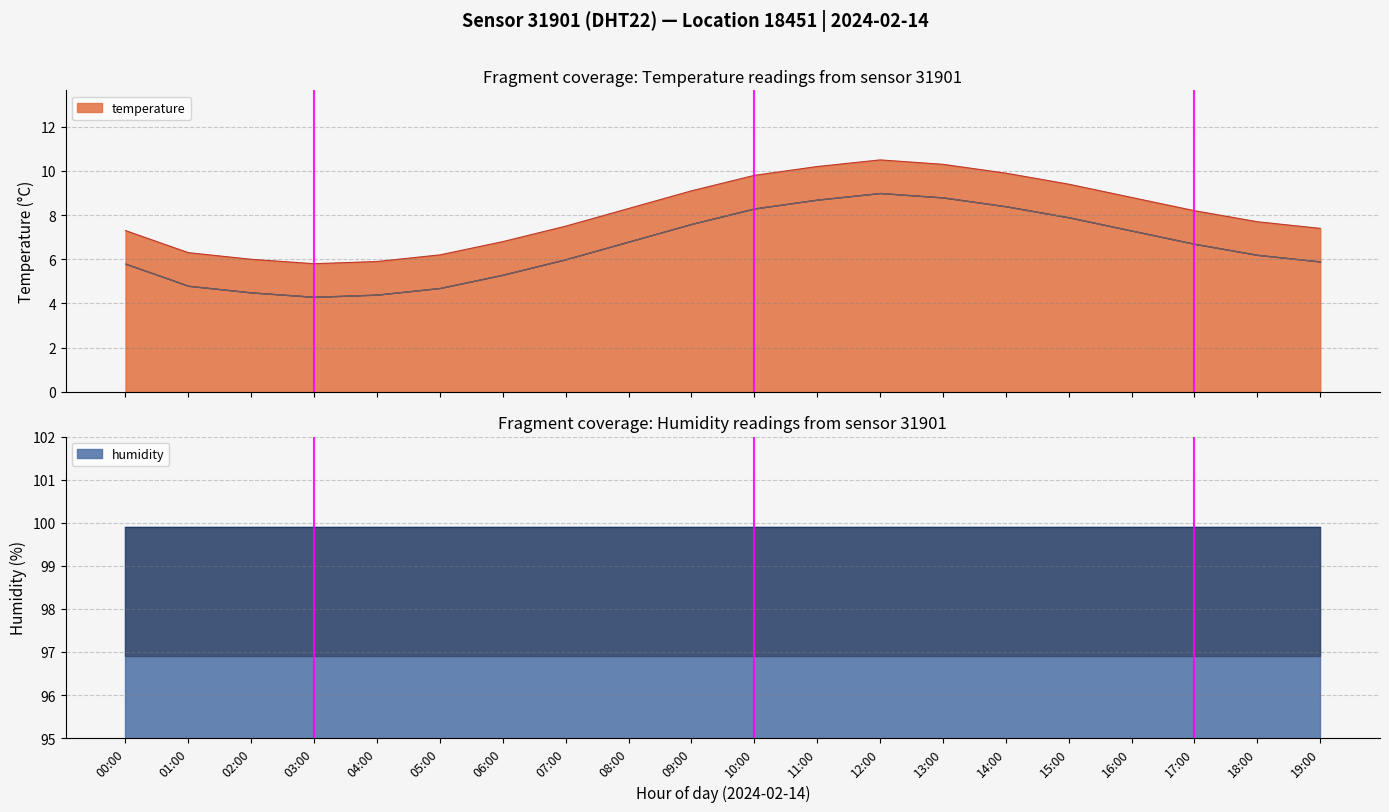

Rank the categories by value from highest to lowest.

12:00, 13:00, 11:00, 14:00, 10:00, 15:00, 09:00, 16:00, 08:00, 17:00, 18:00, 07:00, 19:00, 00:00, 06:00, 01:00, 05:00, 02:00, 04:00, 03:00